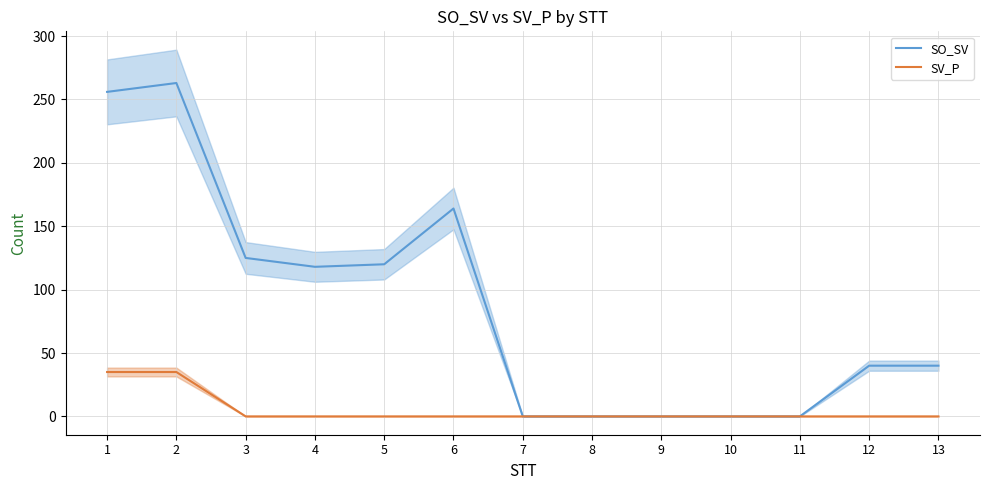

Reading left to right, transcribe all the data shown in this chart.

SO_SV: 256	263	125	118	120	164	0	0	0	0	0	40	40
SV_P: 35	35	0	0	0	0	0	0	0	0	0	0	0